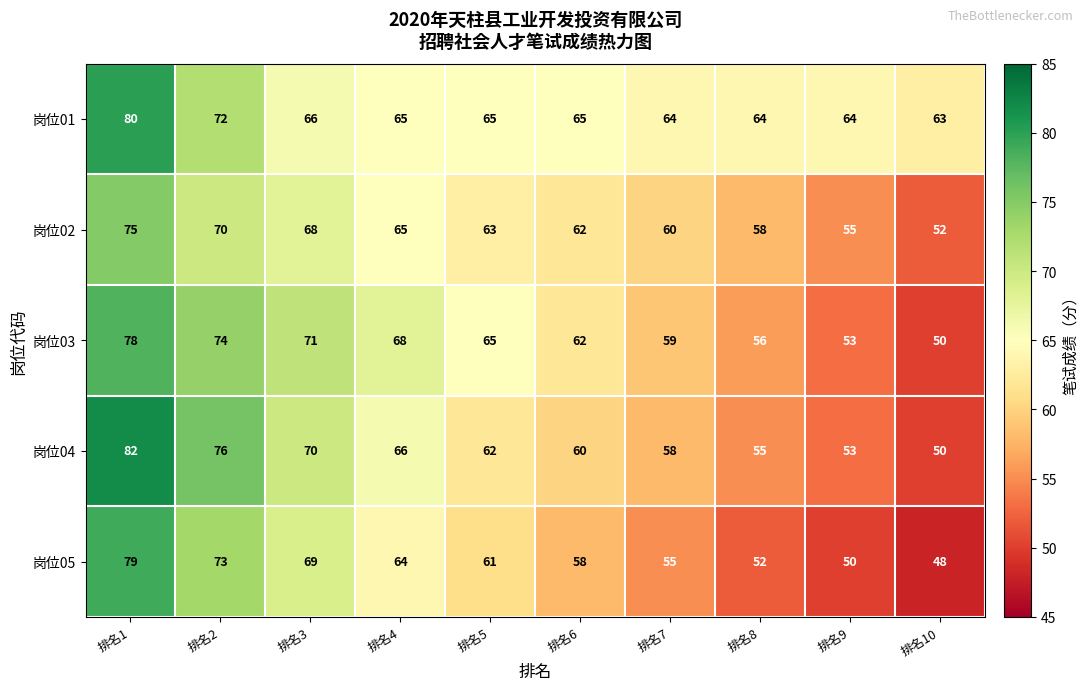

Which series has the largest range (max minus min)?

岗位04